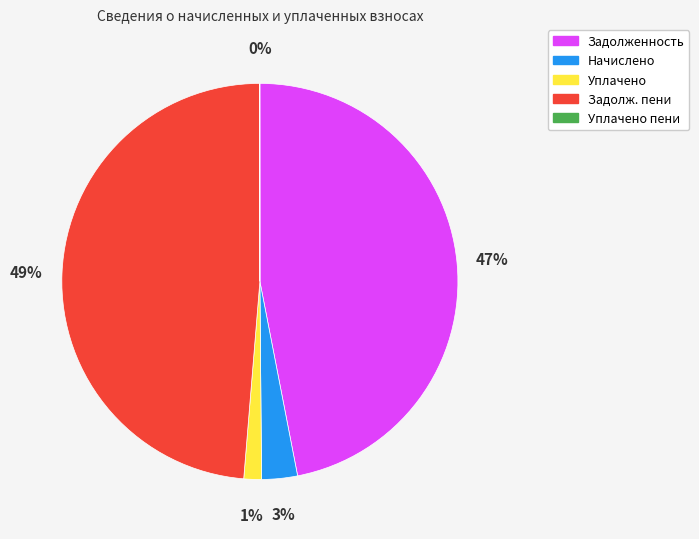

To the nearest percent, what is the average slice percentage?

20%